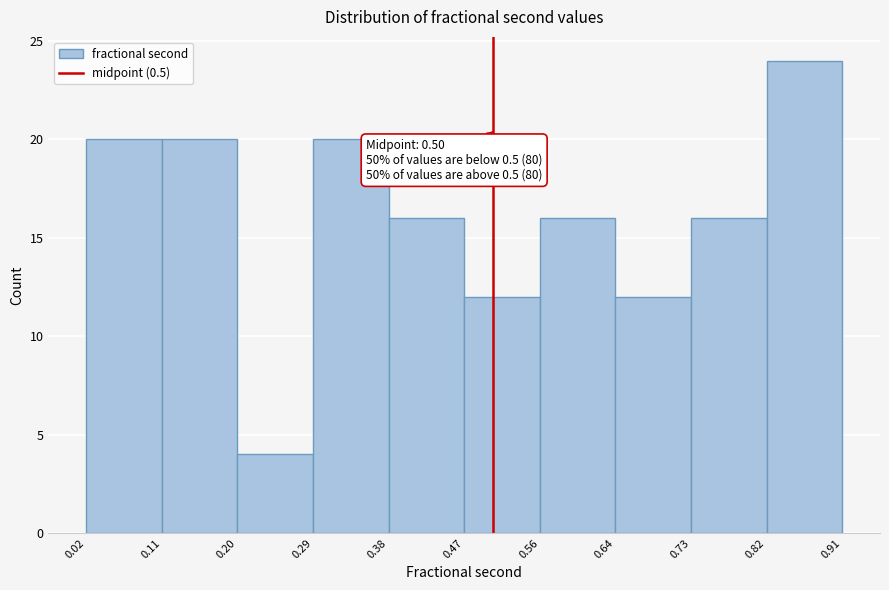

Over which range of the x-axis is the bar tallest?

0.82 to 0.91